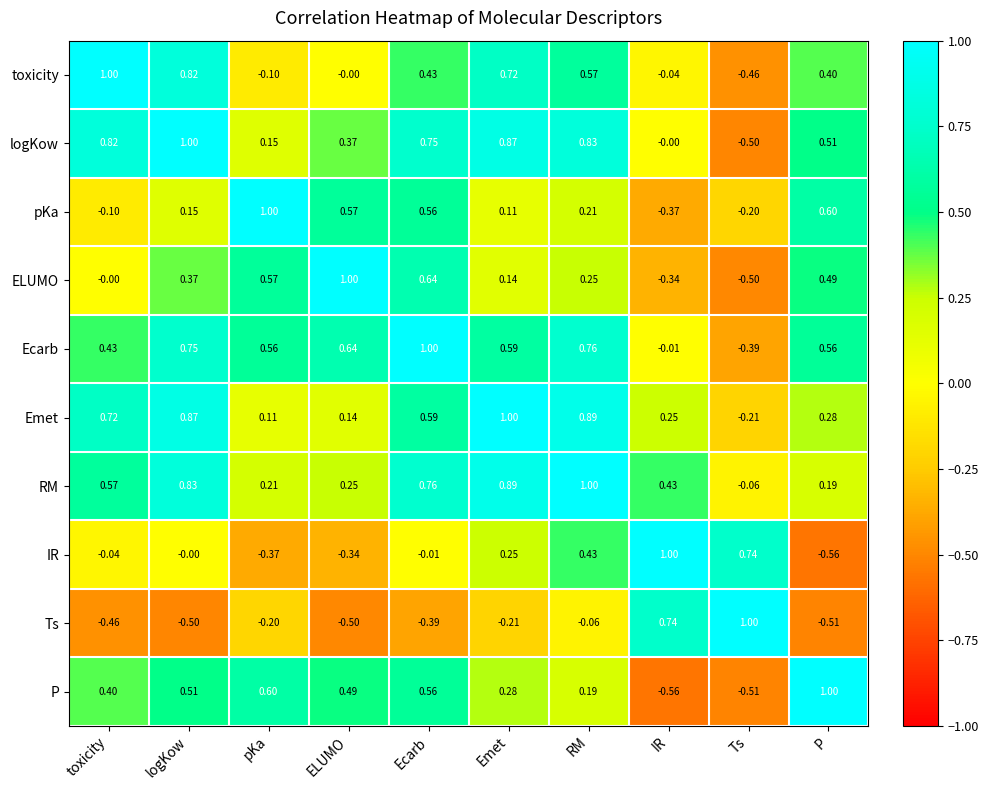

Between toxicity and RM, which series saw the biggest shift?

IR